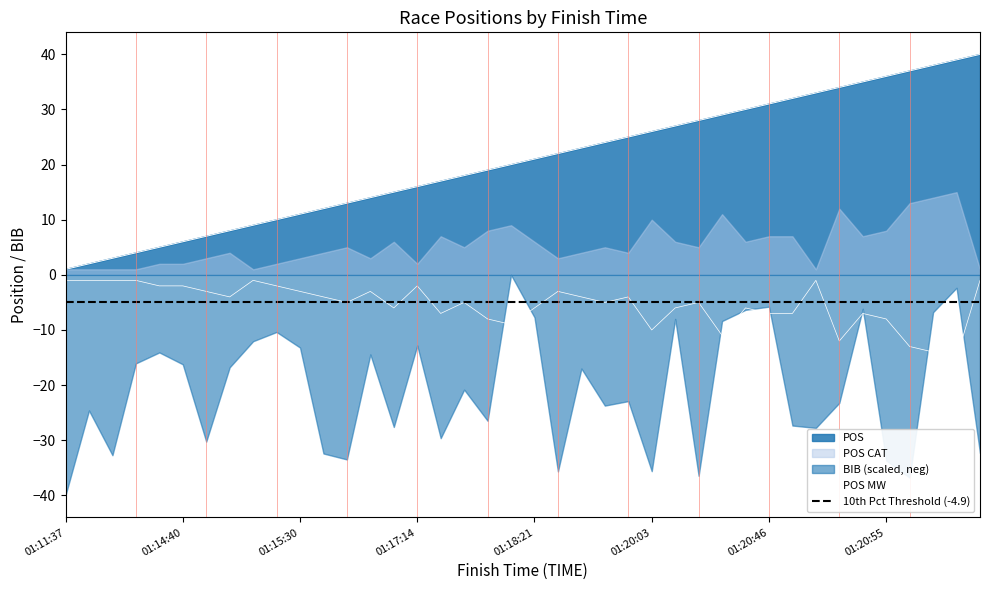

The POS series shows 9 at 01:19:04. True or false?

False